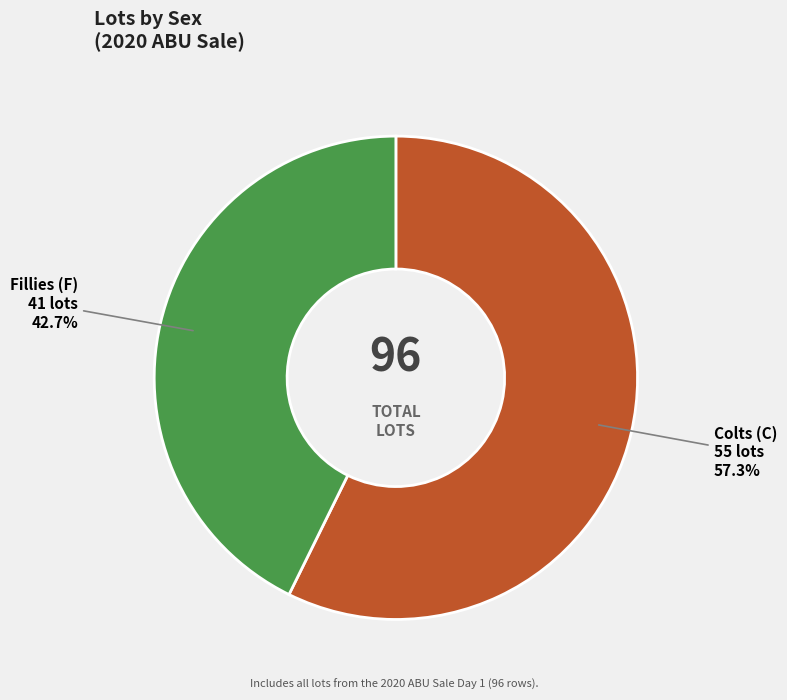

Which category has the biggest portion of the pie?

Colts (C)